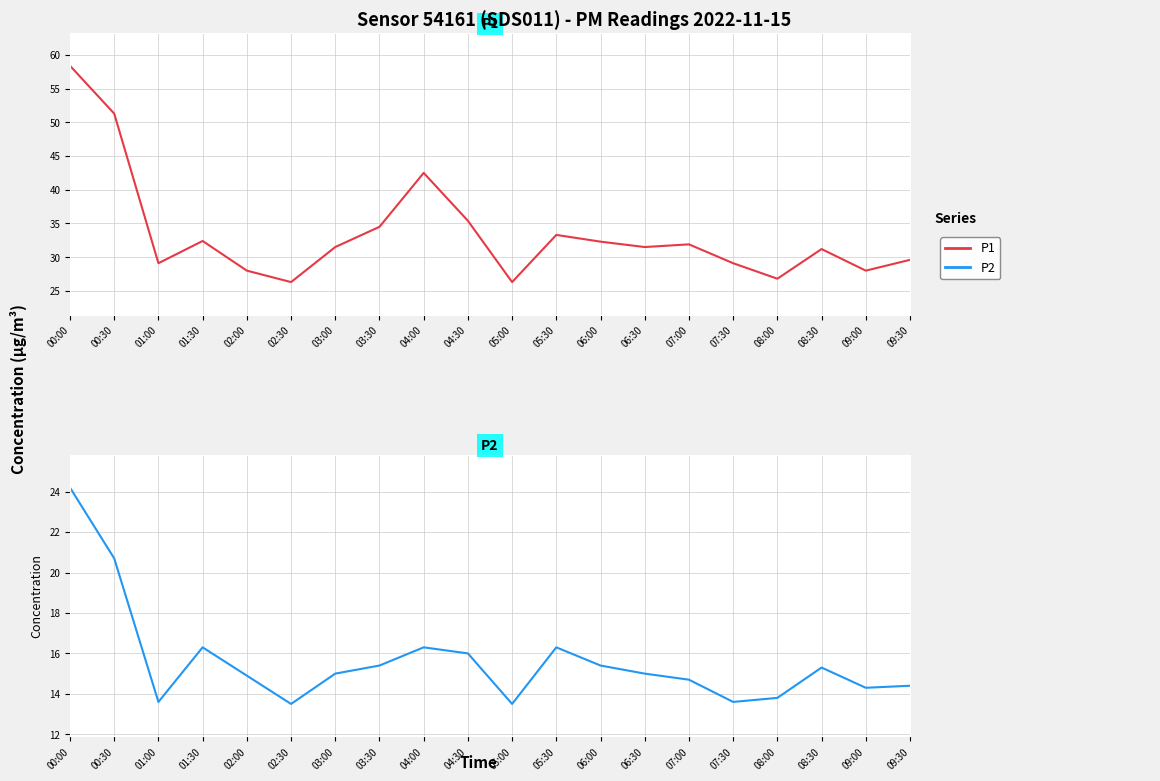

What is the difference between the maximum and minimum values in the P2 series?

10.7